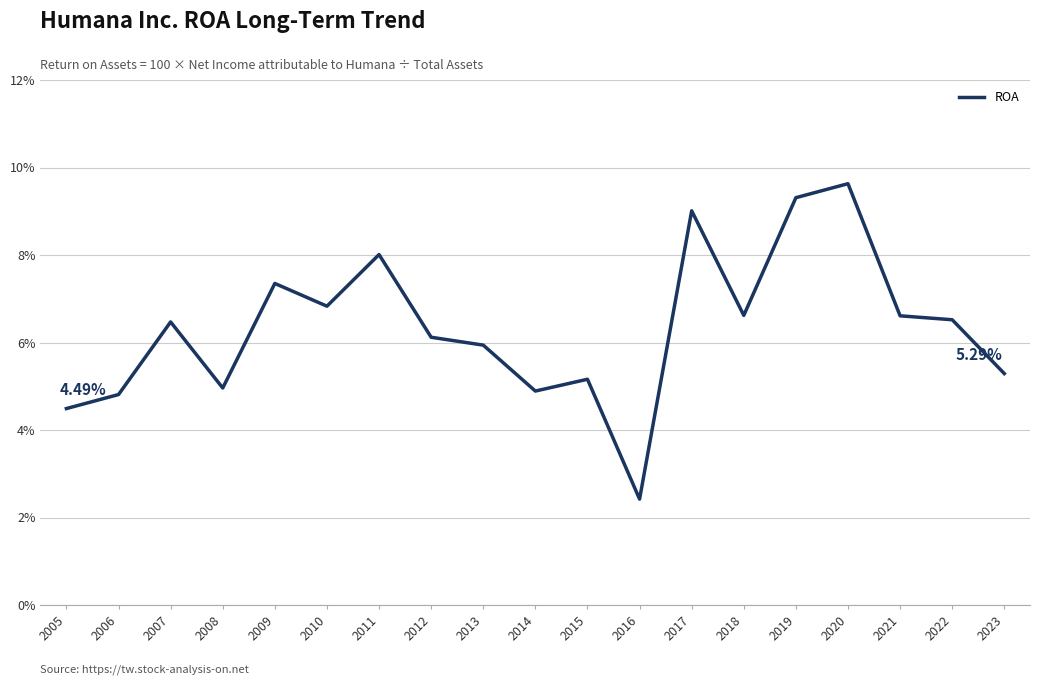

The chart shows a value of 0.1 at 2011. True or false?

True